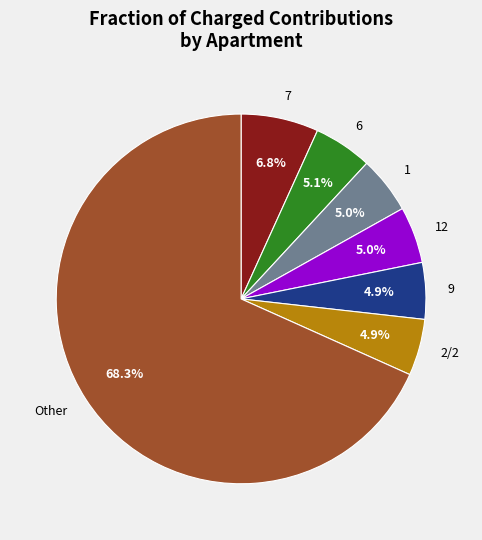

Which category has the biggest portion of the pie?

Other